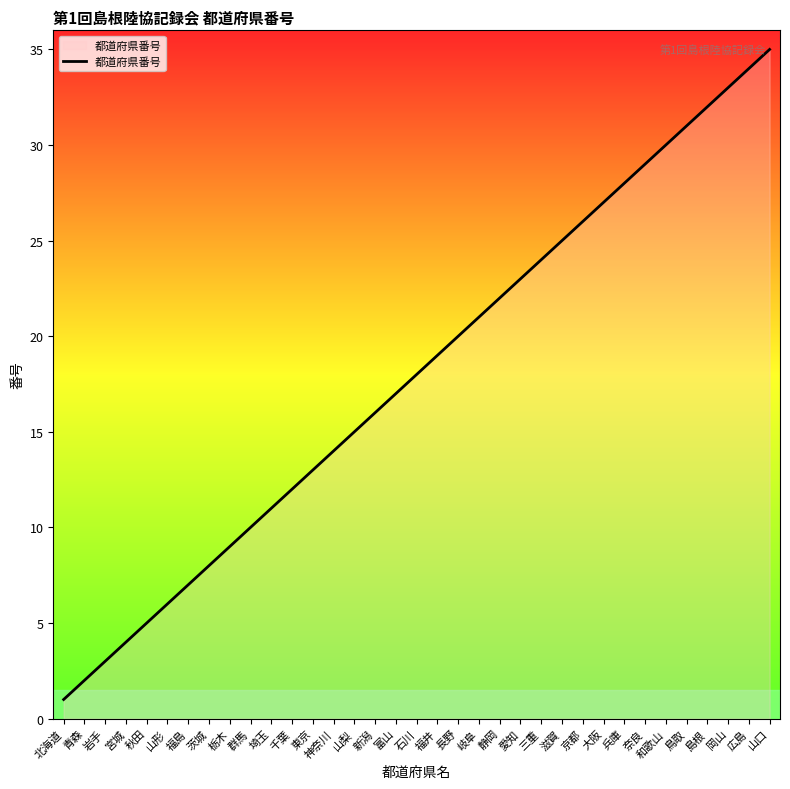

Rank the categories by value from highest to lowest.

山口, 広島, 岡山, 島根, 鳥取, 和歌山, 奈良, 兵庫, 大阪, 京都, 滋賀, 三重, 愛知, 静岡, 岐阜, 長野, 福井, 石川, 富山, 新潟, 山梨, 神奈川, 東京, 千葉, 埼玉, 群馬, 栃木, 茨城, 福島, 山形, 秋田, 宮城, 岩手, 青森, 北海道